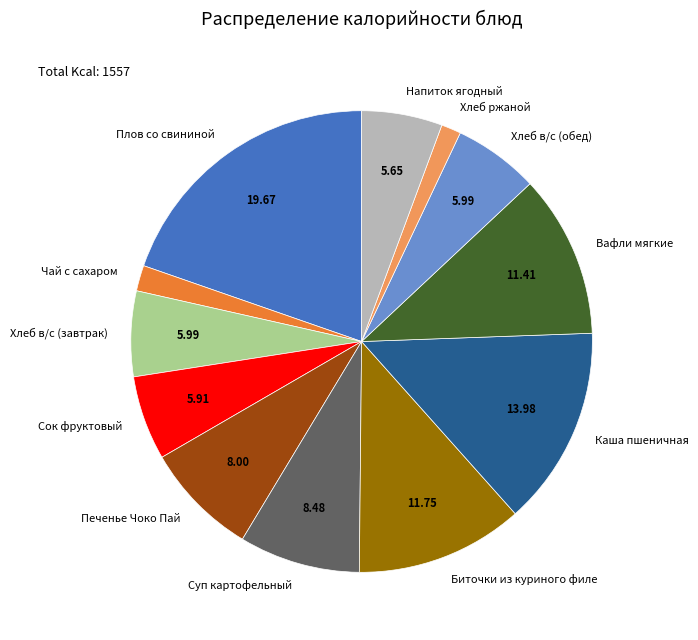

Which slice is the largest?

Плов со свининой